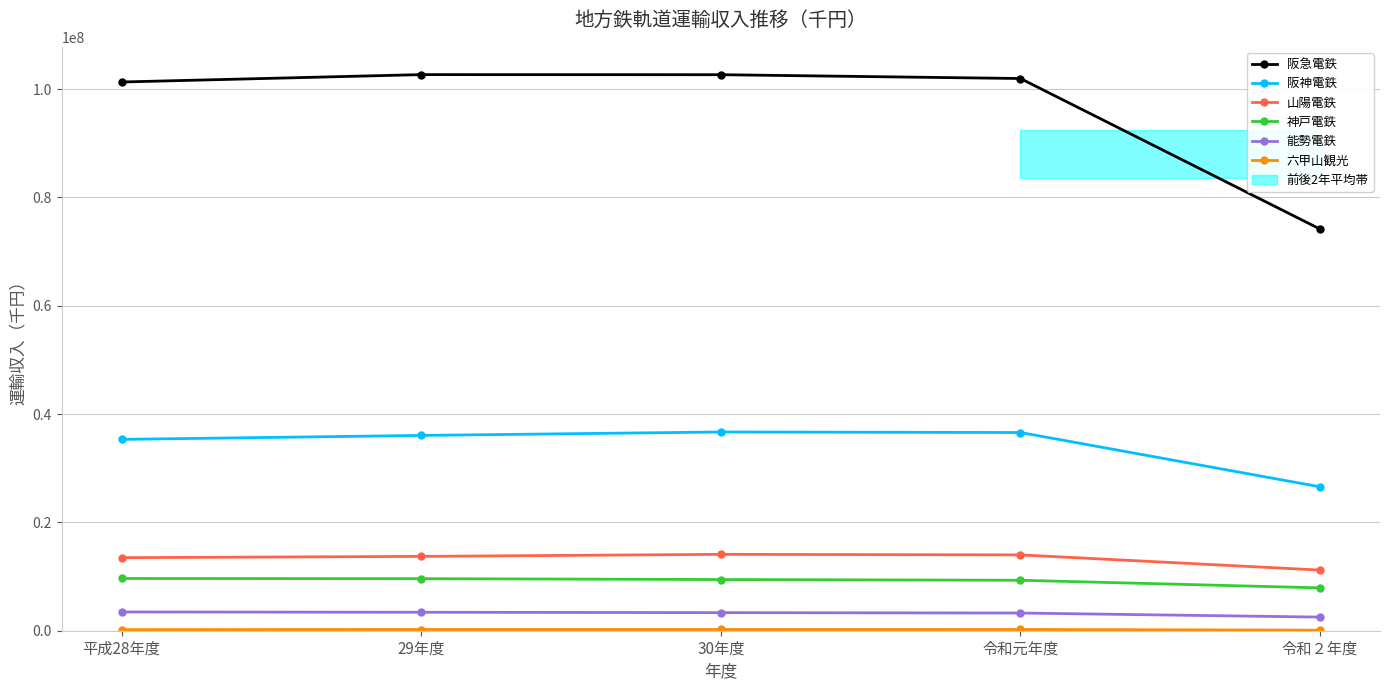

What is the difference between the maximum and minimum values in the 山陽電鉄 series?

2906167